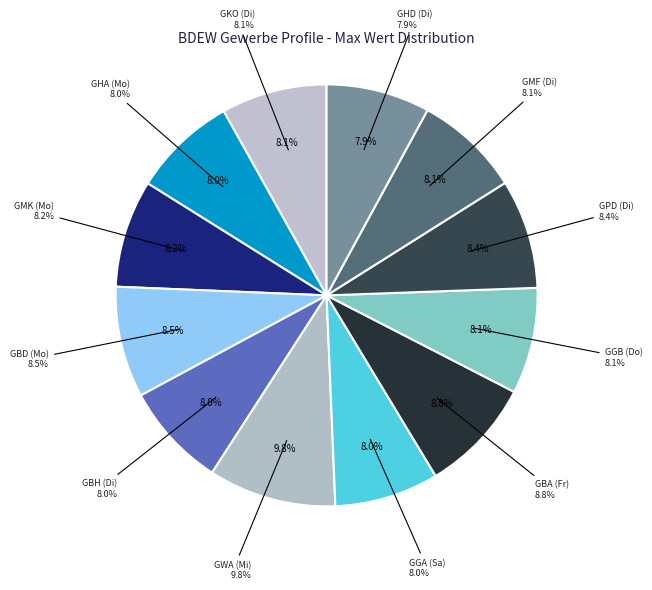

The GWA (Mi) slice represents 10% of the pie. True or false?

True